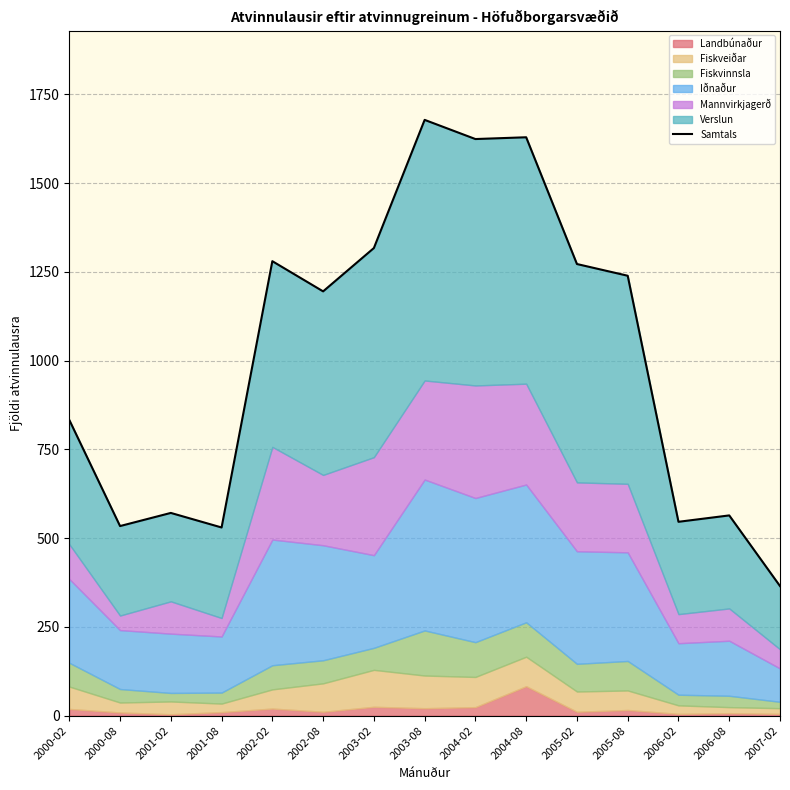

Which has a higher value, 2000-08 or 2006-02?

2006-02